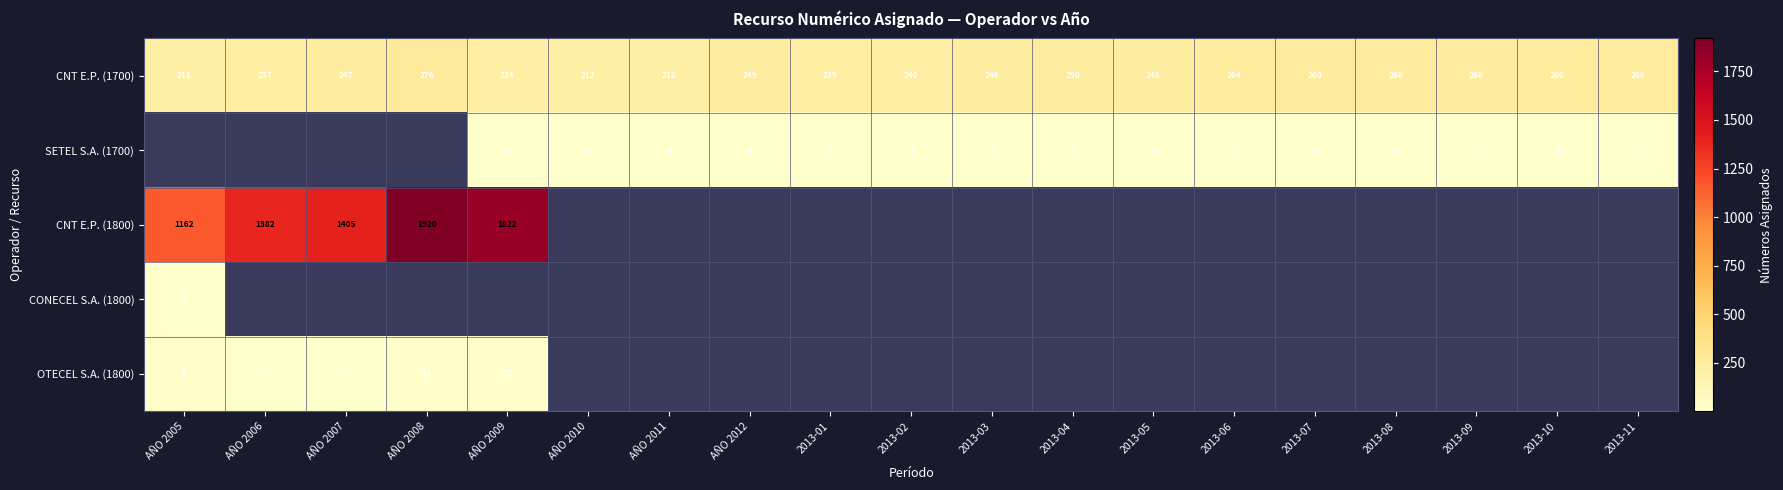

Is the value of SETEL S.A. (1700) at AÑO 2012 greater than the value of OTECEL S.A. (1800) at AÑO 2008?

No